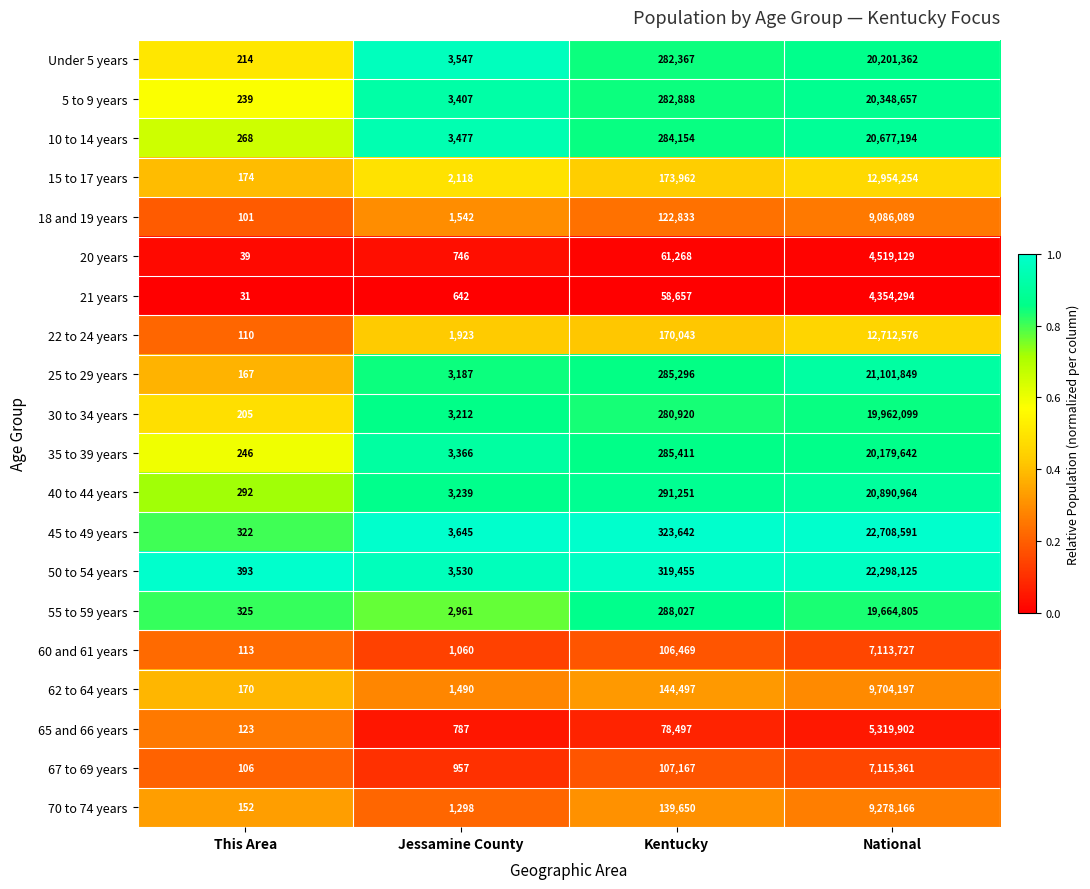

Which series has the largest range (max minus min)?

45 to 49 years